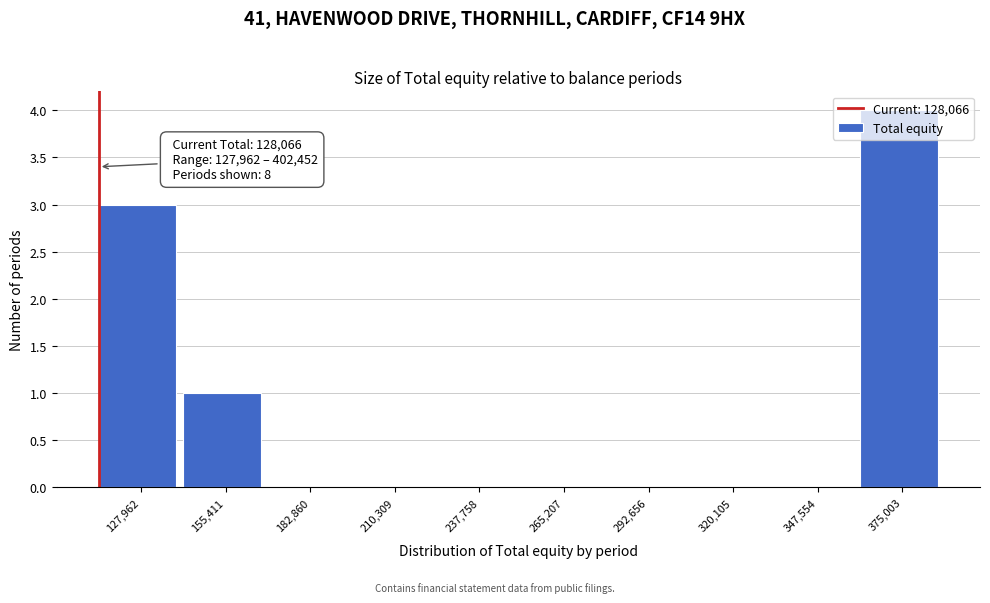

What is the greatest value displayed?

4